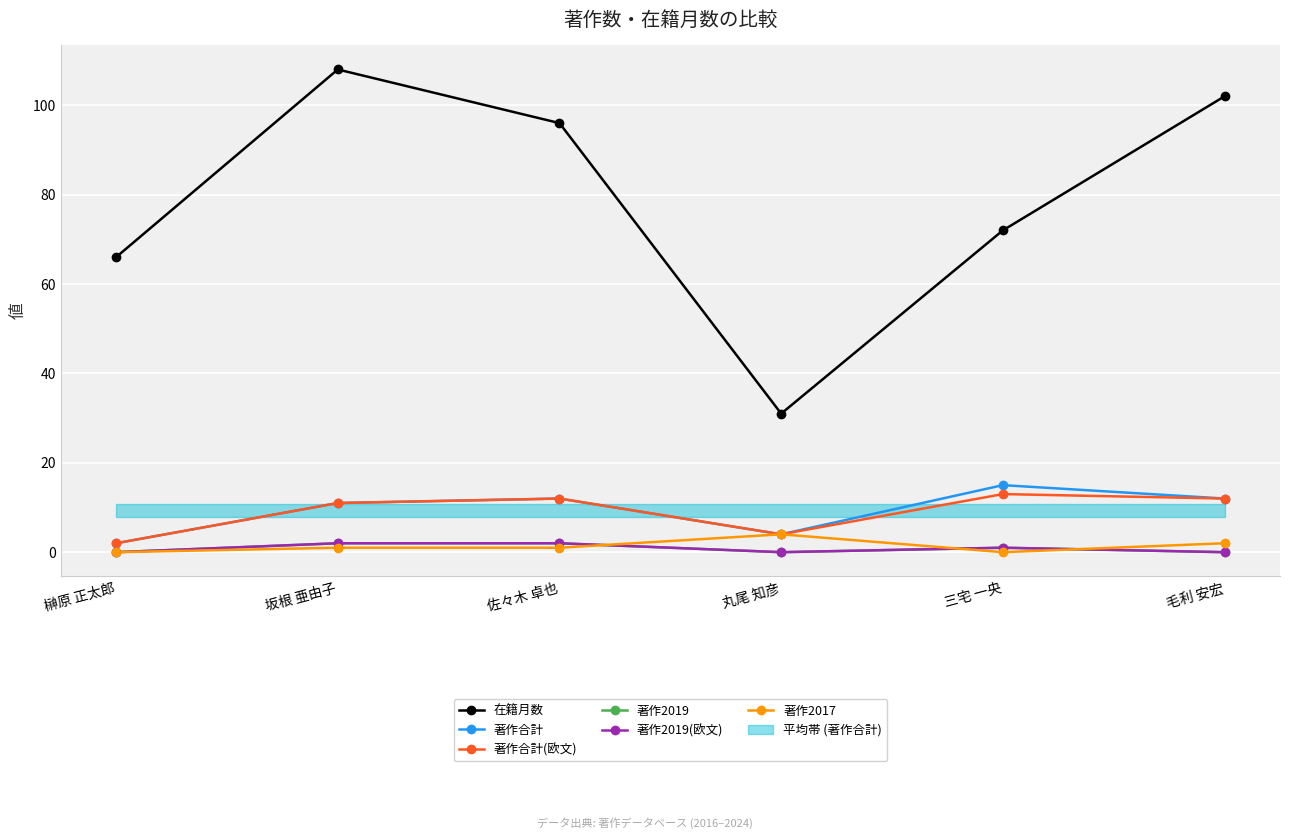

What is the sum of all 著作合計 values?

56